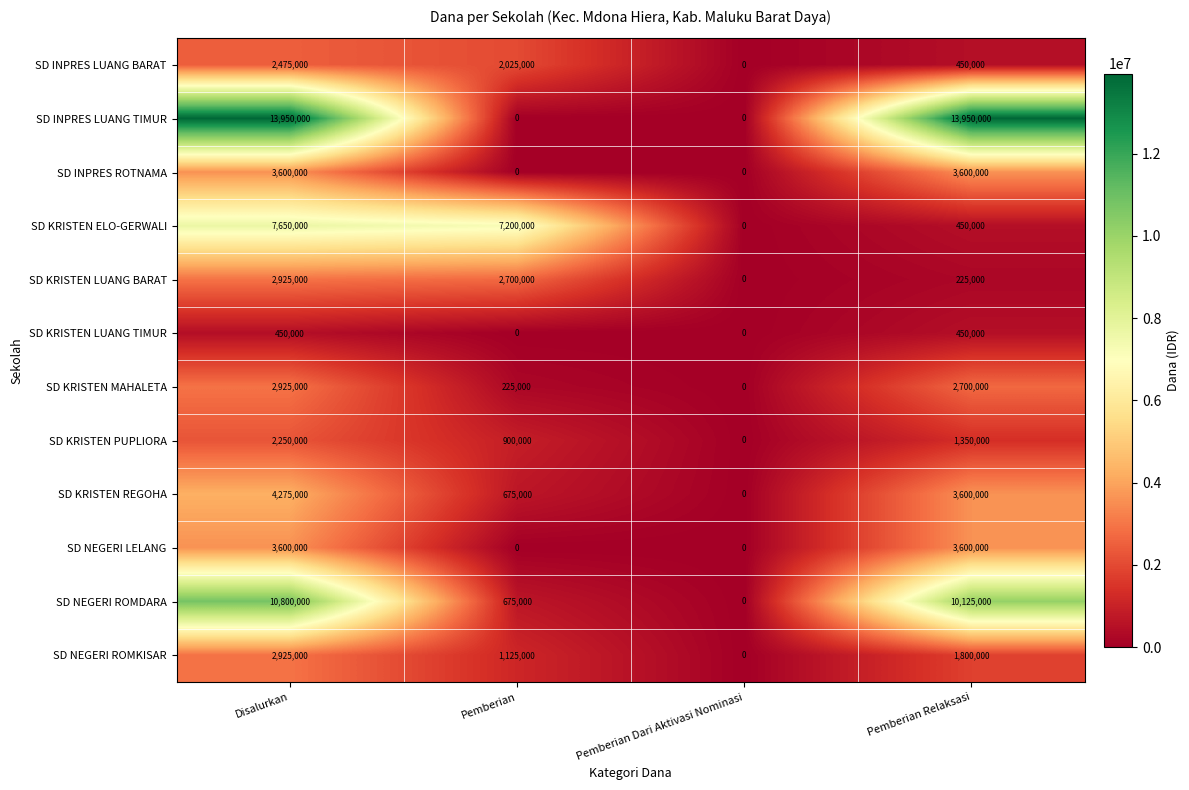

Which series has the largest total across all categories?

SD INPRES LUANG TIMUR